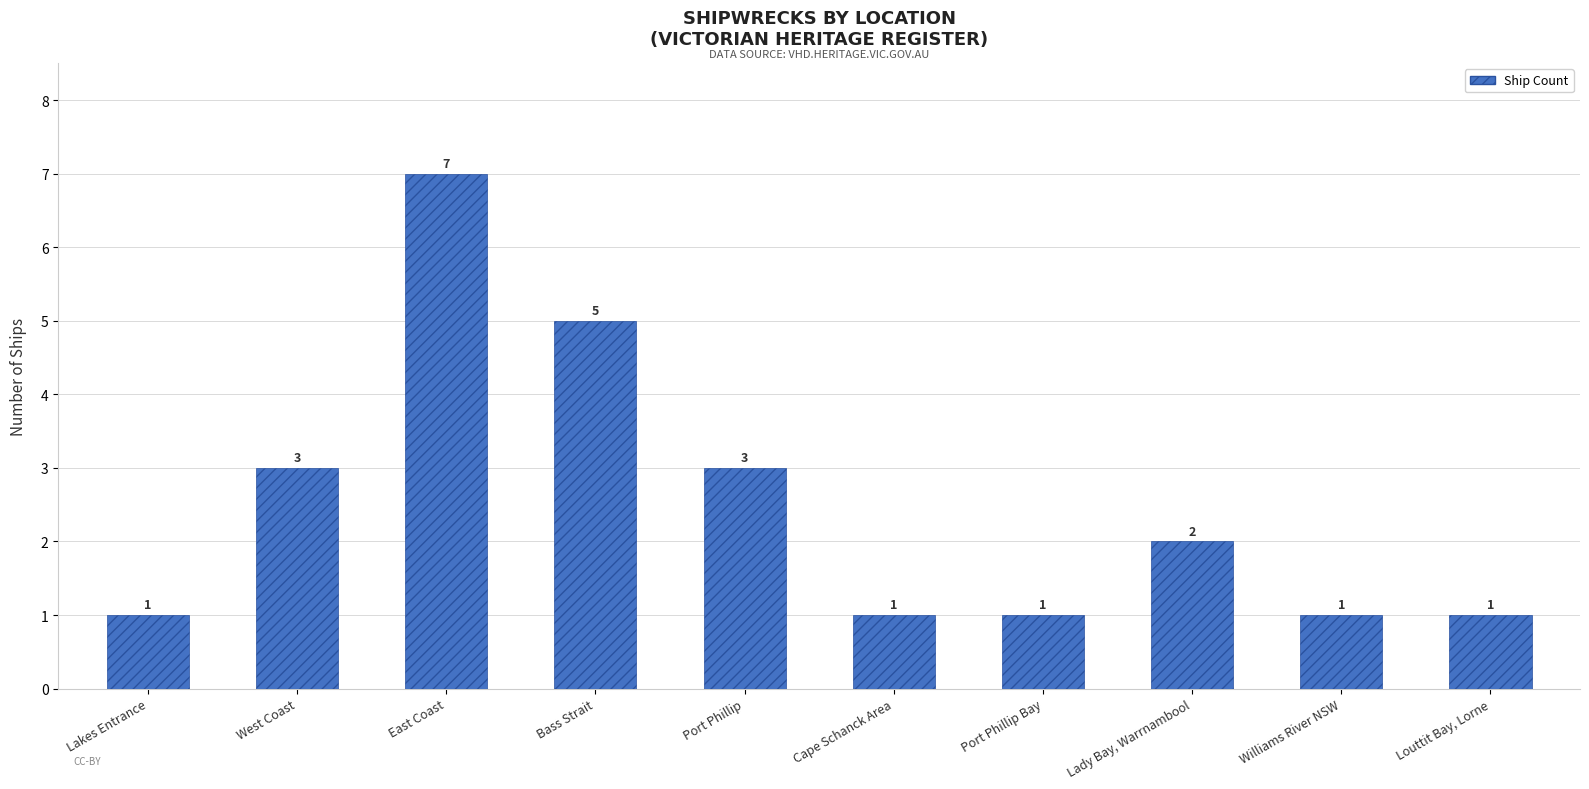

What is the label of the 3rd bar from the right?

Lady Bay, Warrnambool